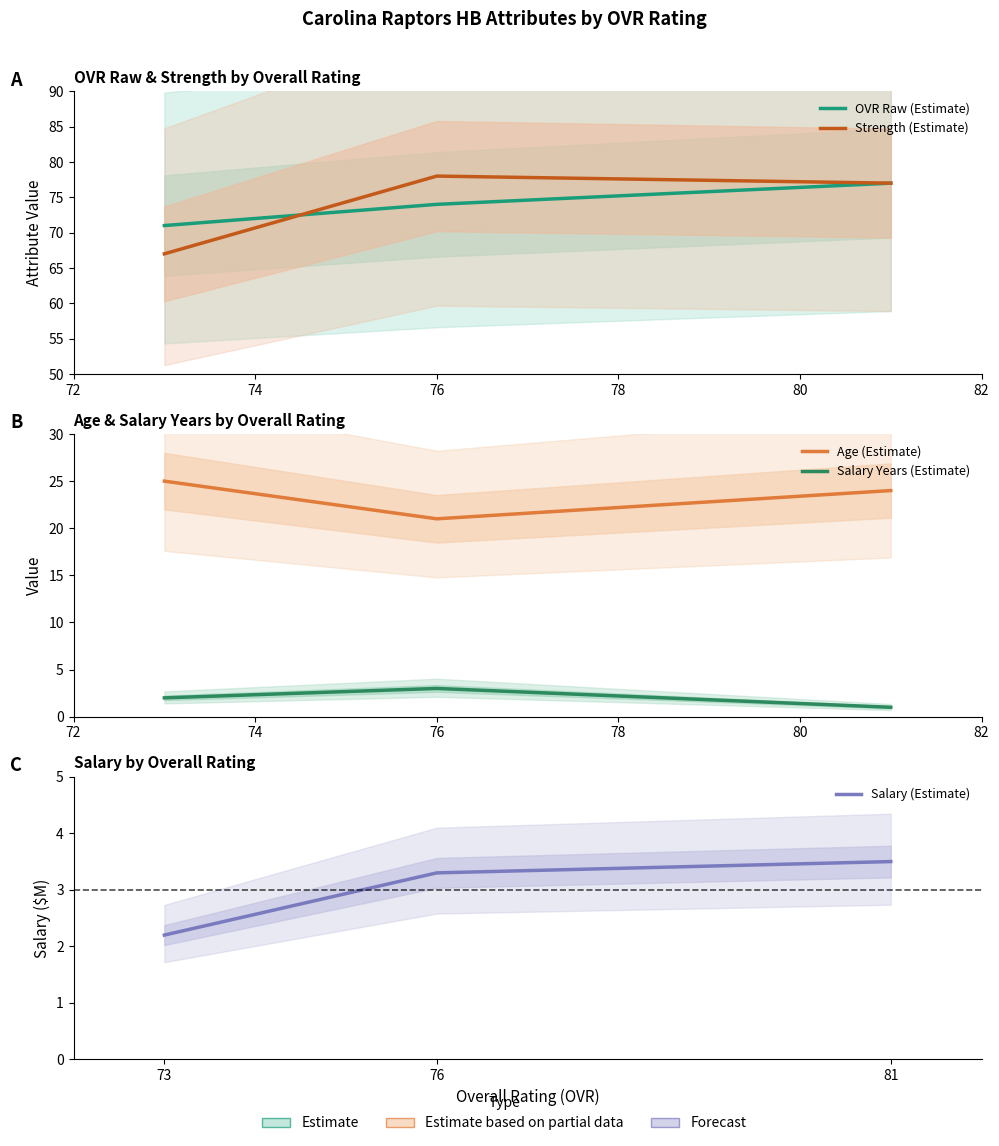

What is the difference between the maximum and minimum values in the Salary (Estimate) series?

1.3